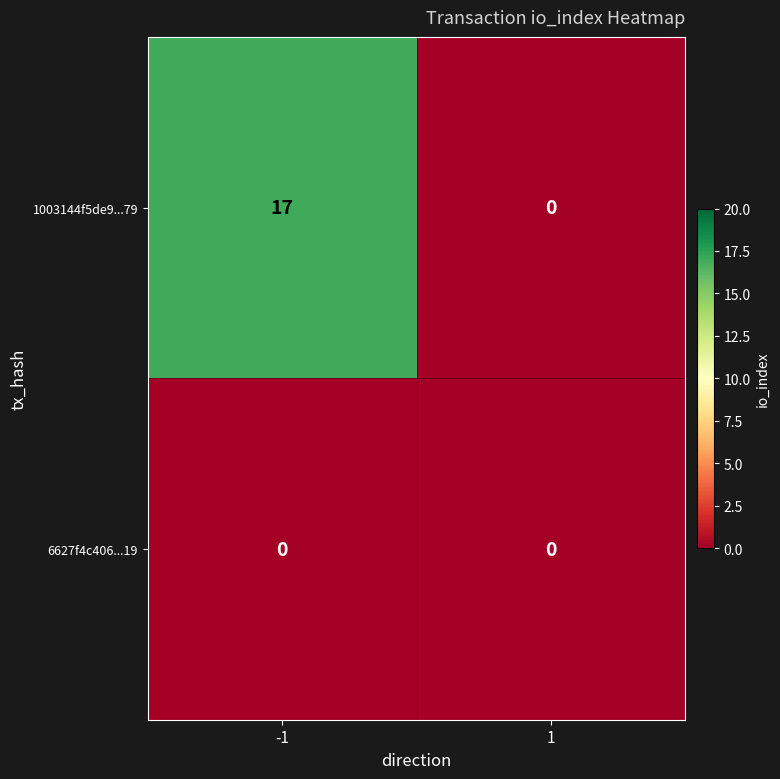

What is the greatest value displayed?

17